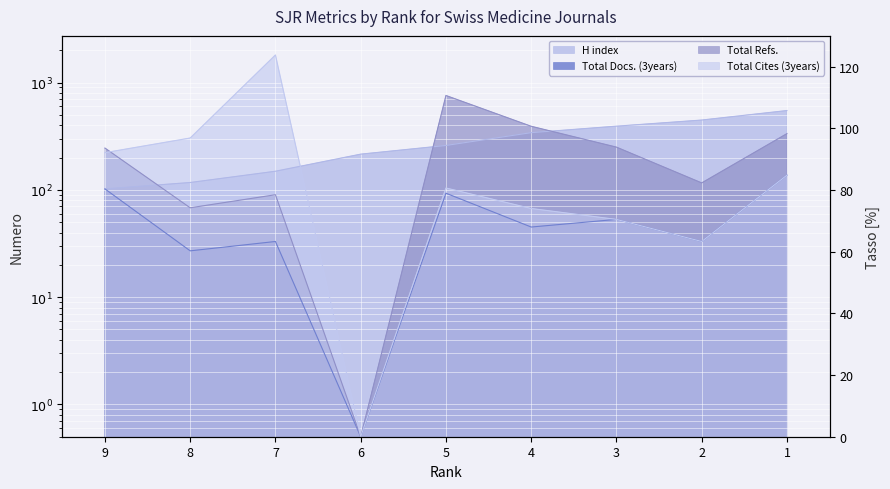

Read the H index value at 3.

392.0